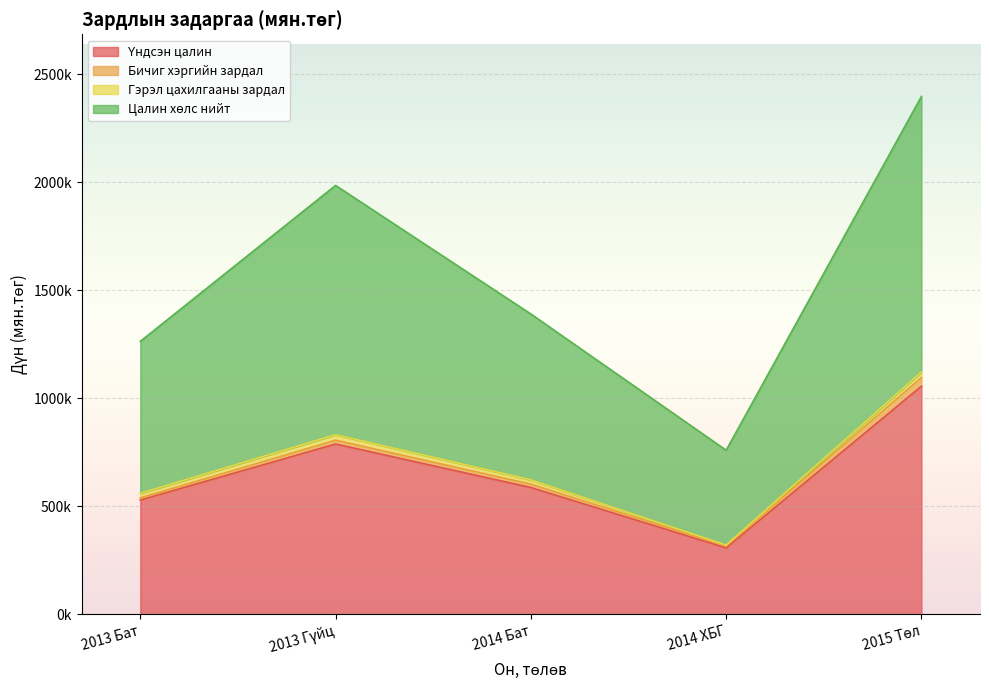

Which category has the lowest value in the Цалин хөлс нийт series?

2014 ХБГ